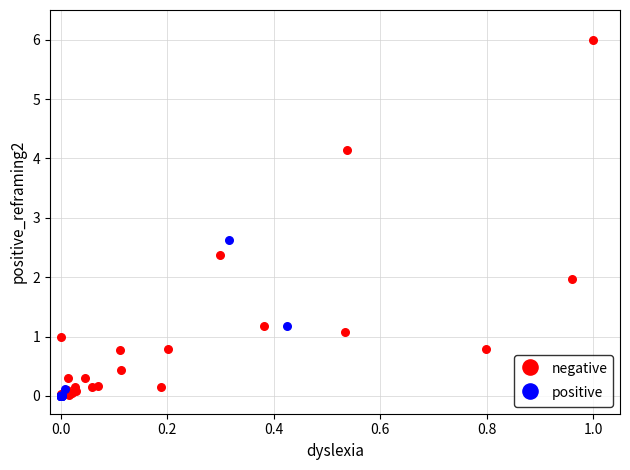

What are all the series names shown in the legend?

negative, positive